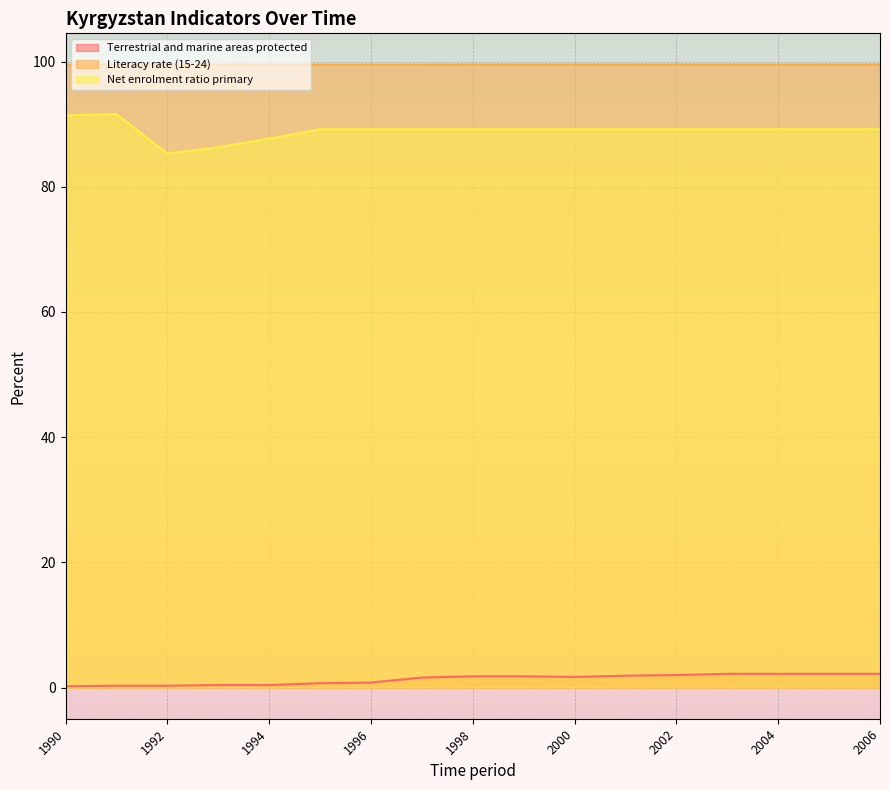

At how many categories does at least one series exceed 31?

17